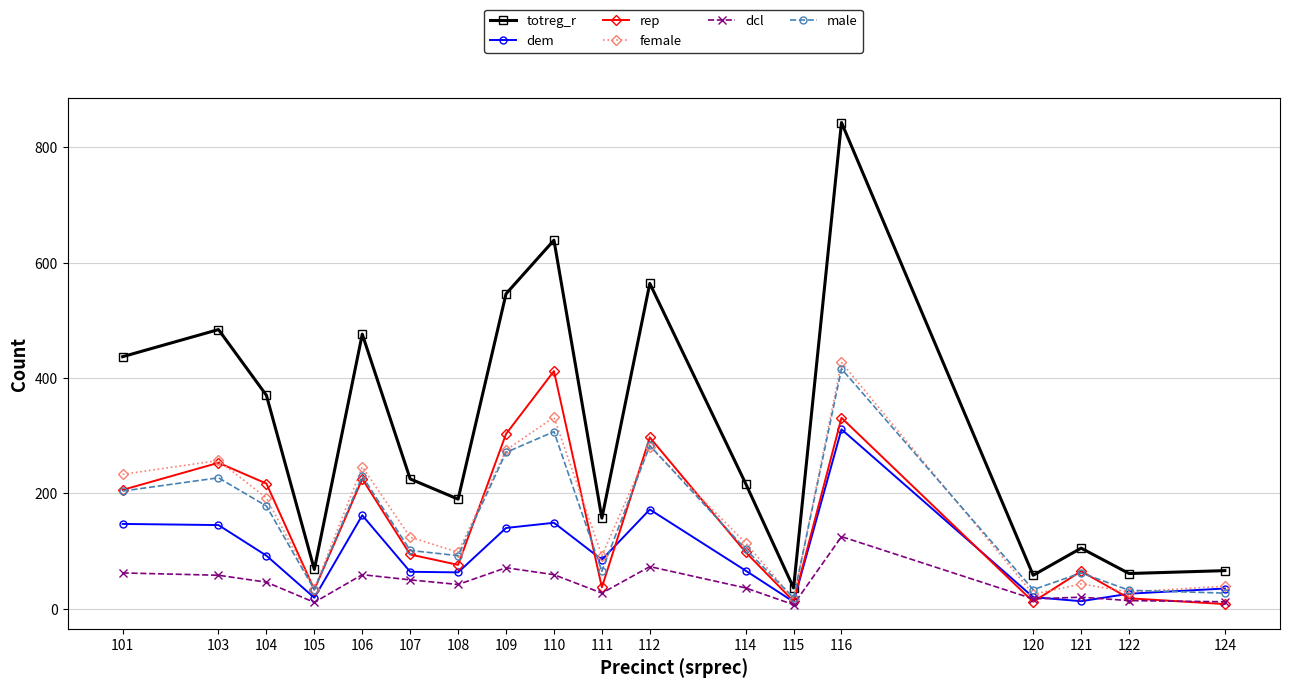

How many series are shown in this chart?

6